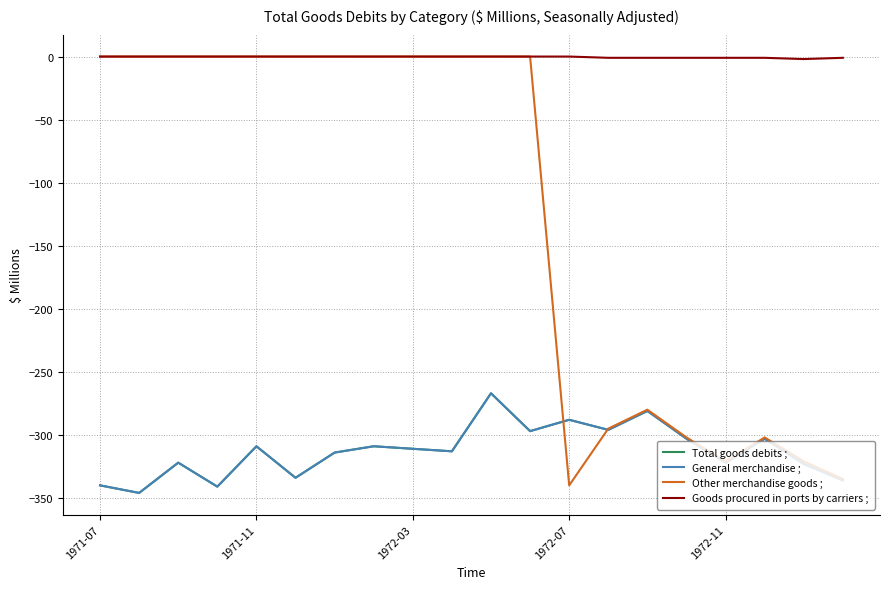

Does the chart have visible grid lines?

Yes